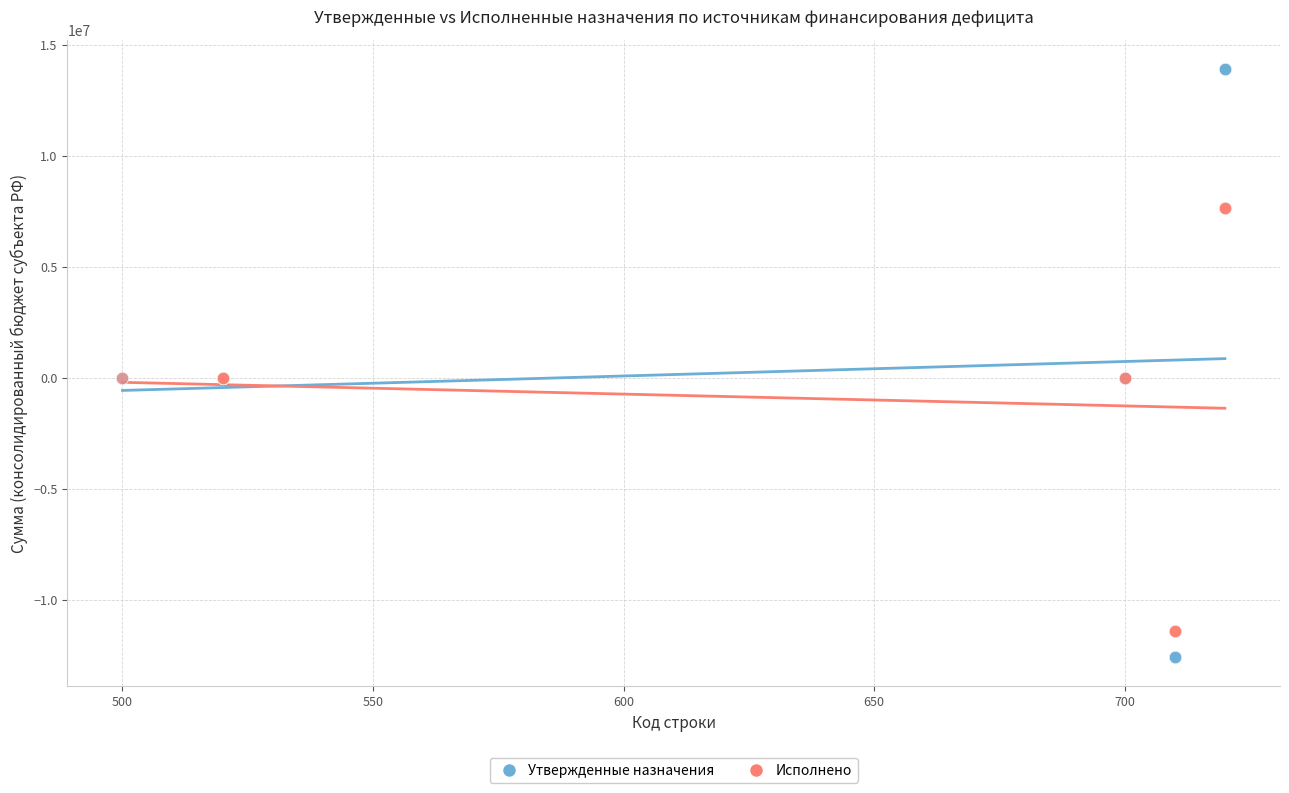

Which series reaches the maximum Y coordinate?

Утвержденные назначения